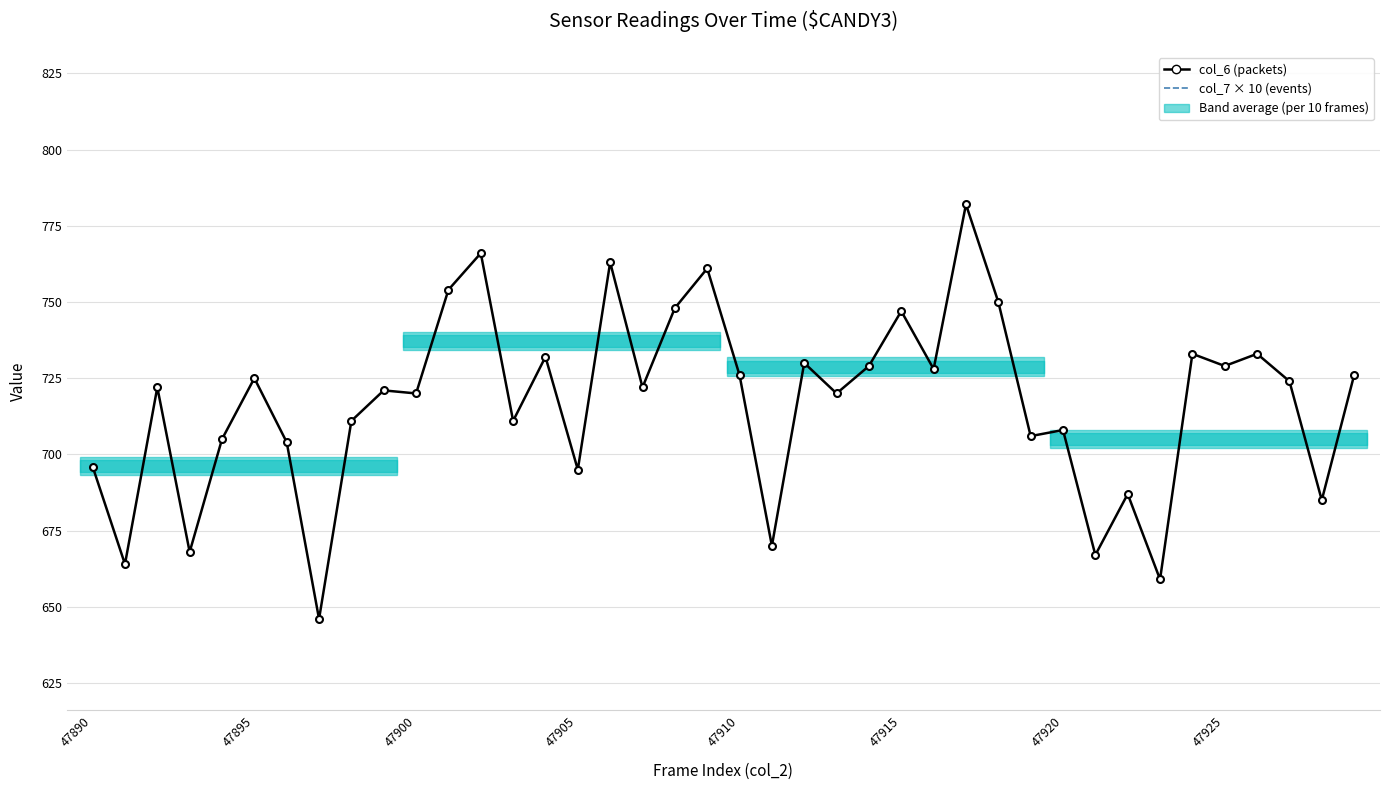

What is the maximum value shown in the chart?

782